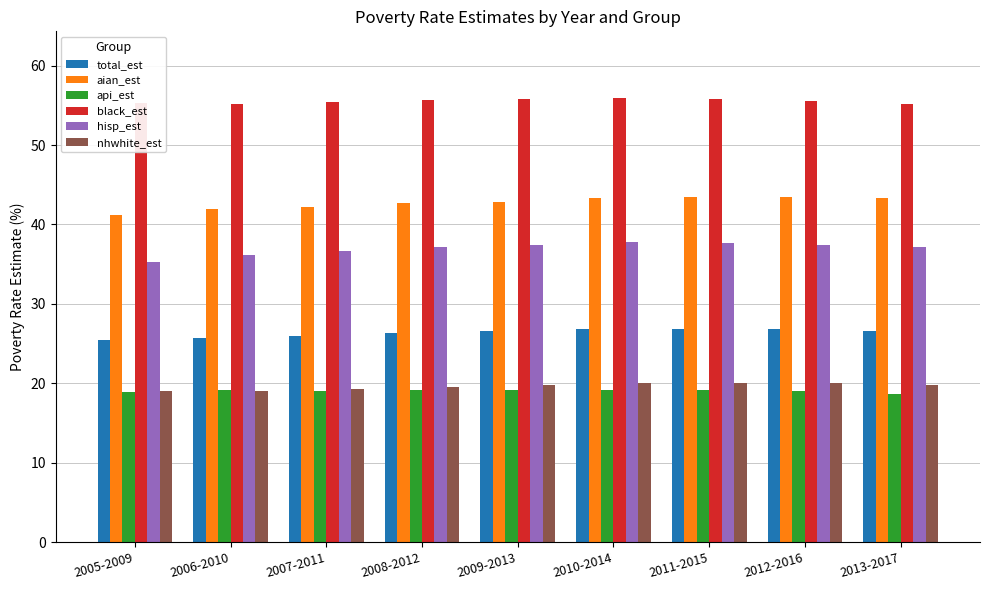

What are all the series names shown in the legend?

total_est, aian_est, api_est, black_est, hisp_est, nhwhite_est